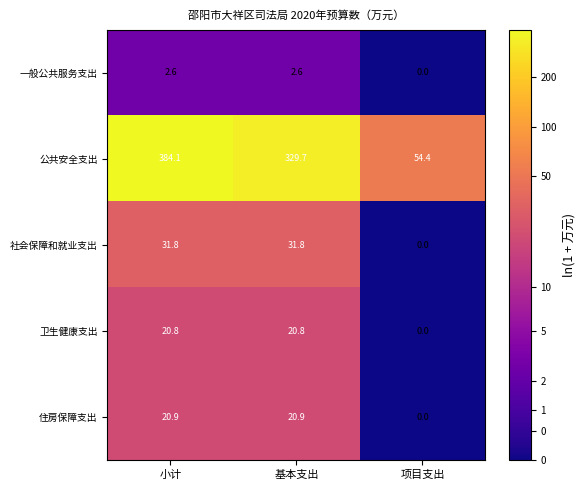

Where does the 卫生健康支出 series first go above 20?

小计